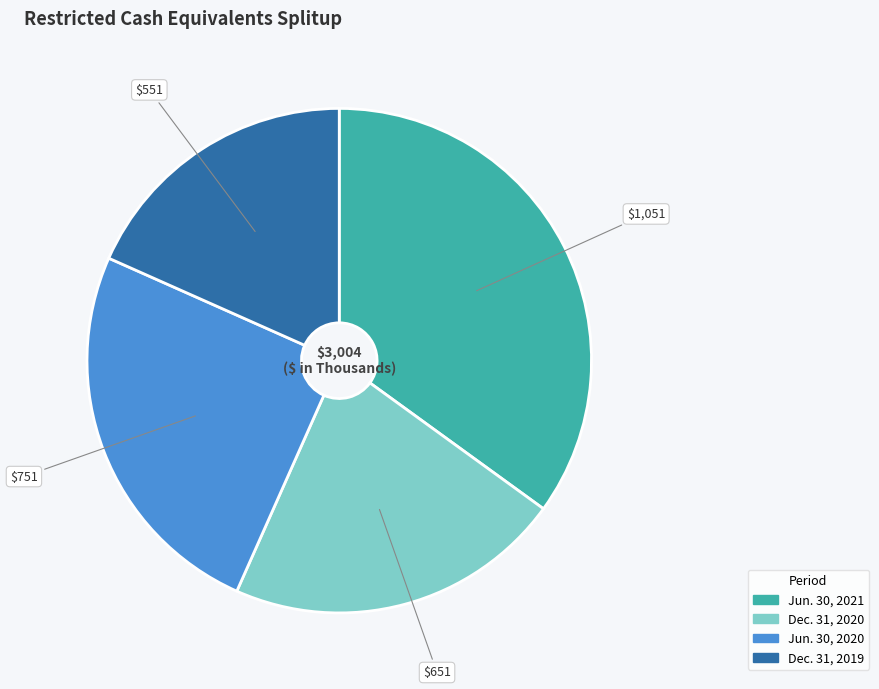

The Jun. 30, 2021 slice represents 35% of the pie. True or false?

True